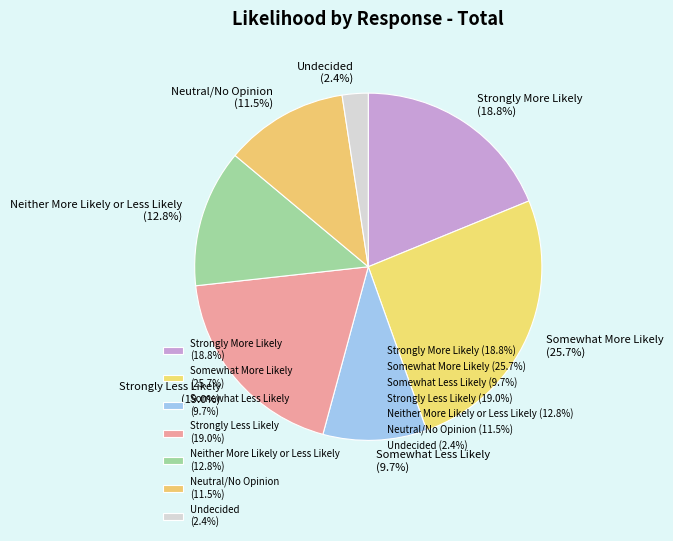

True or false: Strongly Less Likely accounts for 19% of the total.

True